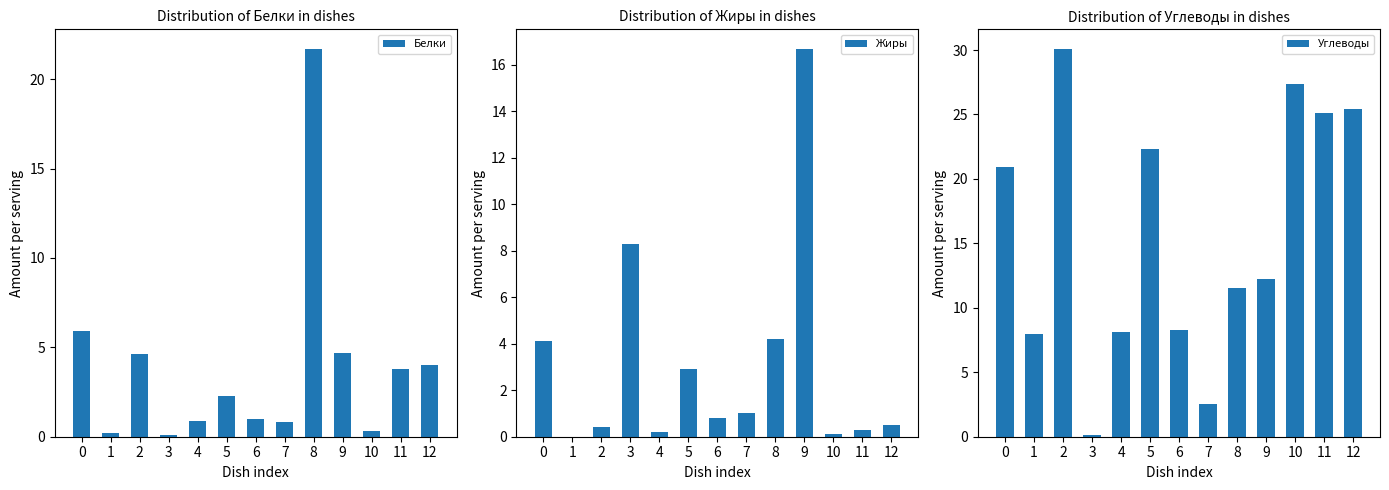

Reading left to right, list all the values displayed in this chart.

Белки: 5.9	0.2	4.6	0.1	0.9	2.3	1.0	0.8	21.7	4.7	0.3	3.8	4.0
Жиры: 4.1	0.0	0.4	8.3	0.2	2.9	0.8	1.0	4.2	16.7	0.1	0.3	0.5
Углеводы: 20.9	8.0	30.1	0.1	8.1	22.3	8.3	2.5	11.5	12.2	27.4	25.1	25.4